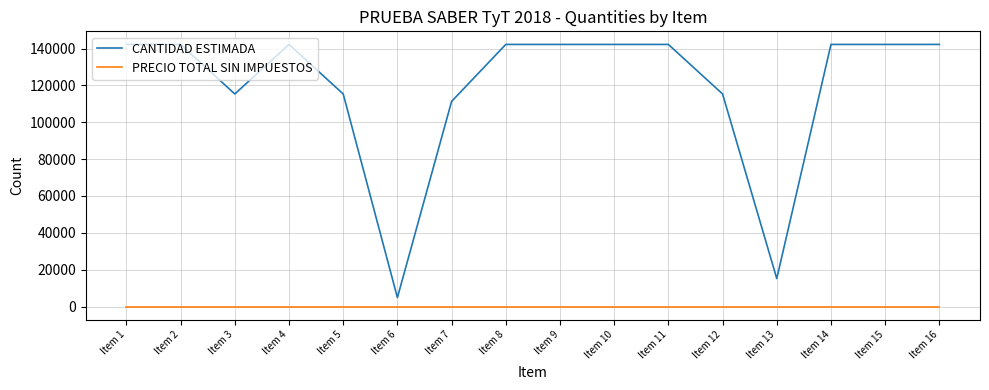

Rank the series by their maximum value, from highest to lowest.

CANTIDAD ESTIMADA, PRECIO TOTAL SIN IMPUESTOS